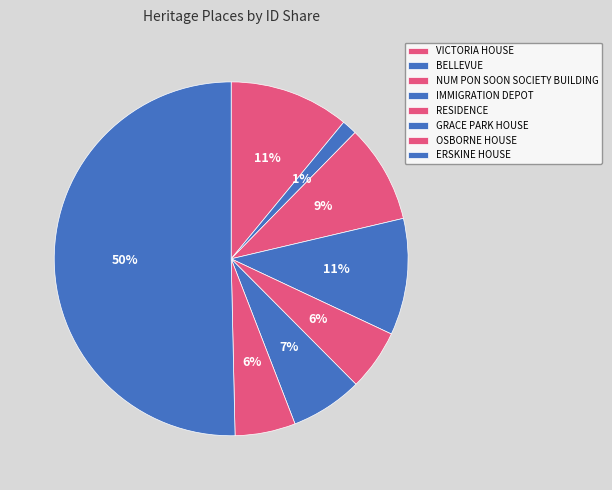

The OSBORNE HOUSE slice represents 6% of the pie. True or false?

True